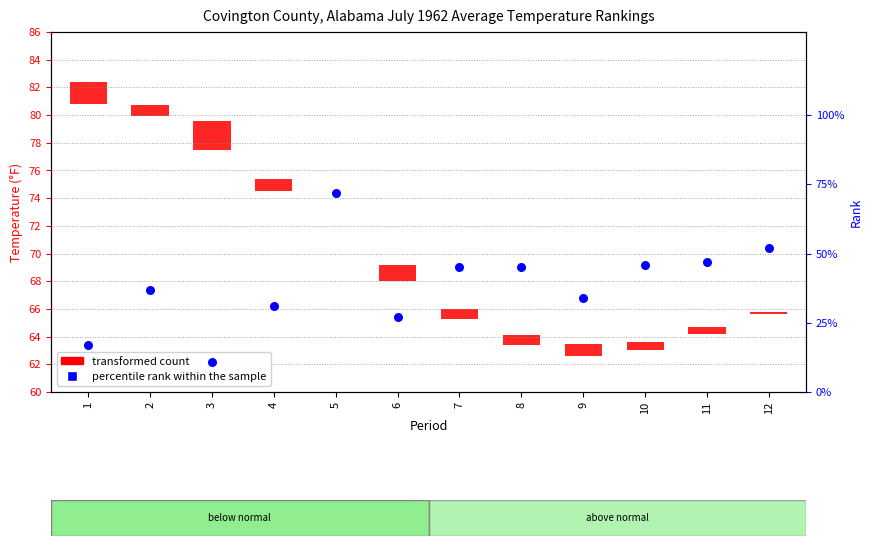

Between 6 and 9, which is larger?

9